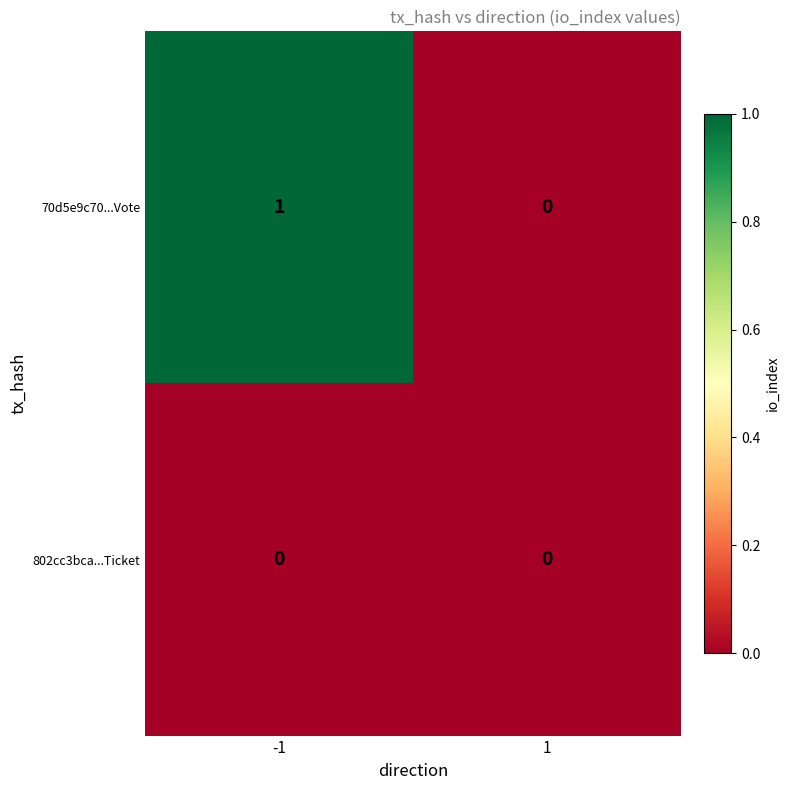

Which series has the largest total across all categories?

70d5e9c70...Vote